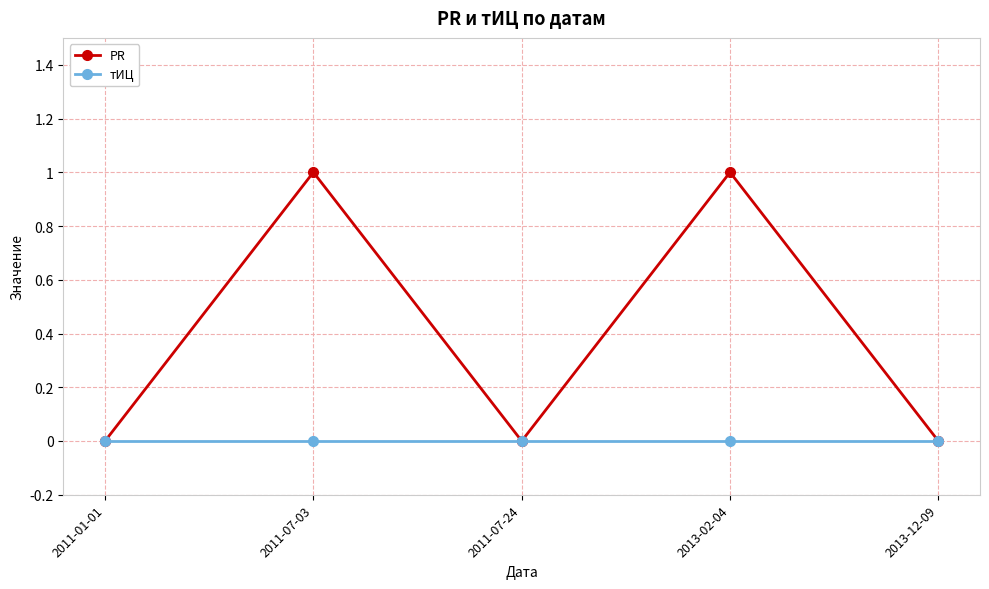

List the series in order of their overall mean, highest first.

PR, тИЦ